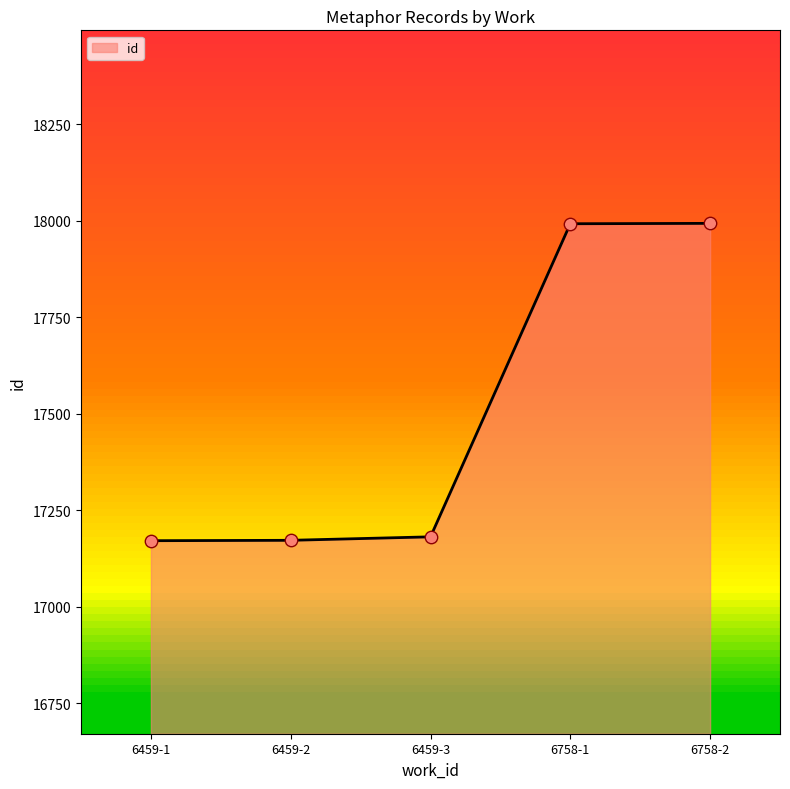

Approximately how many times larger is the value at 6459-1 compared to 6459-3?

1.0